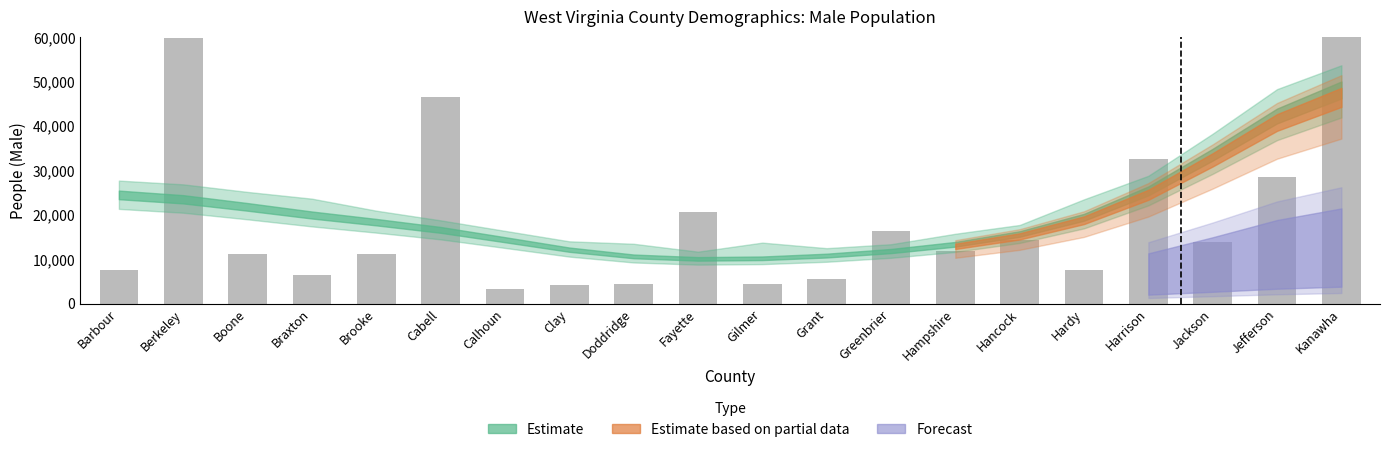

What is the sum of the values at Braxton and Calhoun?

9716